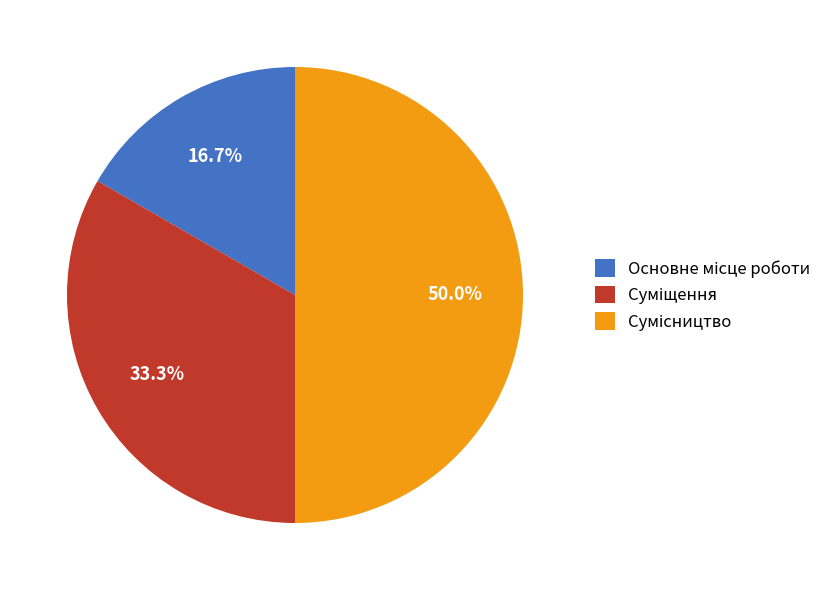

Which category has the smallest portion of the pie?

Основне місце роботи